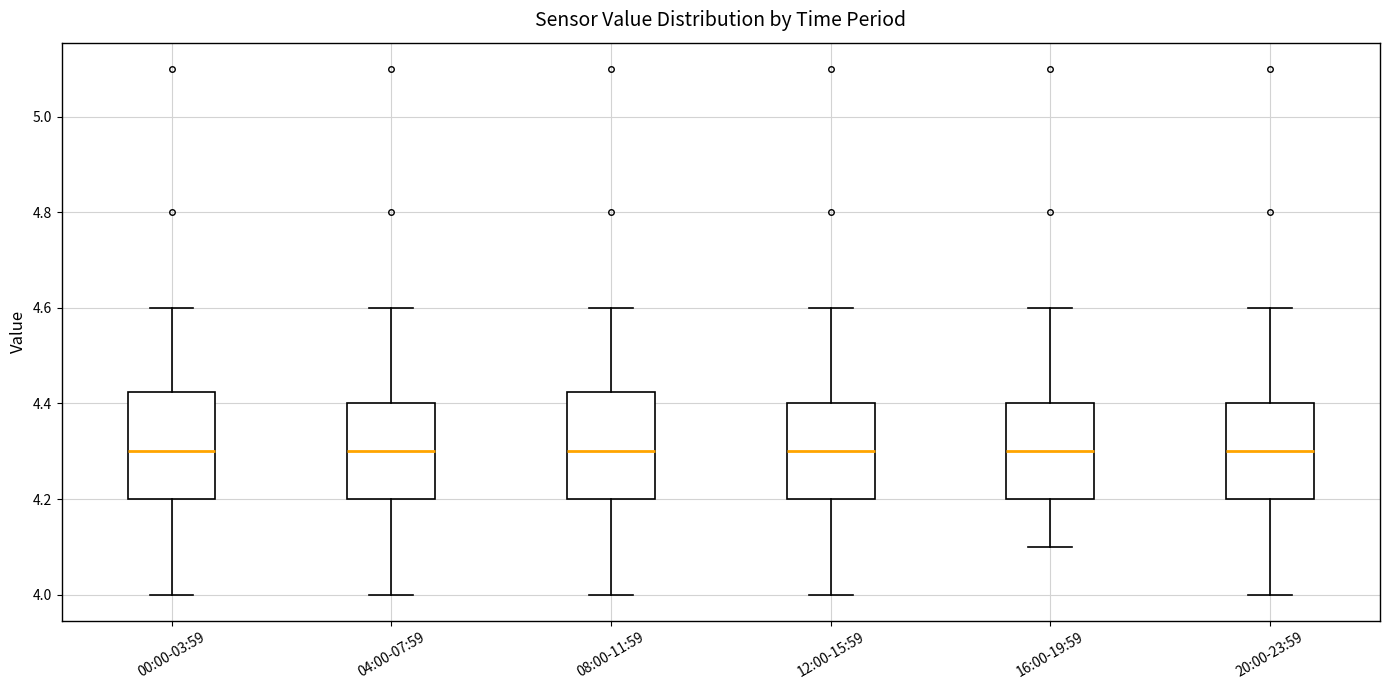

Reading left to right, transcribe this box plot: for each box, give where its median line is, the range the box spans, and where its two whiskers end, as read against the y-axis. The values are not printed on the chart, so give them approximately, as read against the axis.

00:00-03:59: median 4.30, box 4.20 to 4.42, whiskers 4.00 to 4.60
04:00-07:59: median 4.30, box 4.20 to 4.40, whiskers 4.00 to 4.60
08:00-11:59: median 4.30, box 4.20 to 4.42, whiskers 4.00 to 4.60
12:00-15:59: median 4.30, box 4.20 to 4.40, whiskers 4.00 to 4.60
16:00-19:59: median 4.30, box 4.20 to 4.40, whiskers 4.10 to 4.60
20:00-23:59: median 4.30, box 4.20 to 4.40, whiskers 4.00 to 4.60